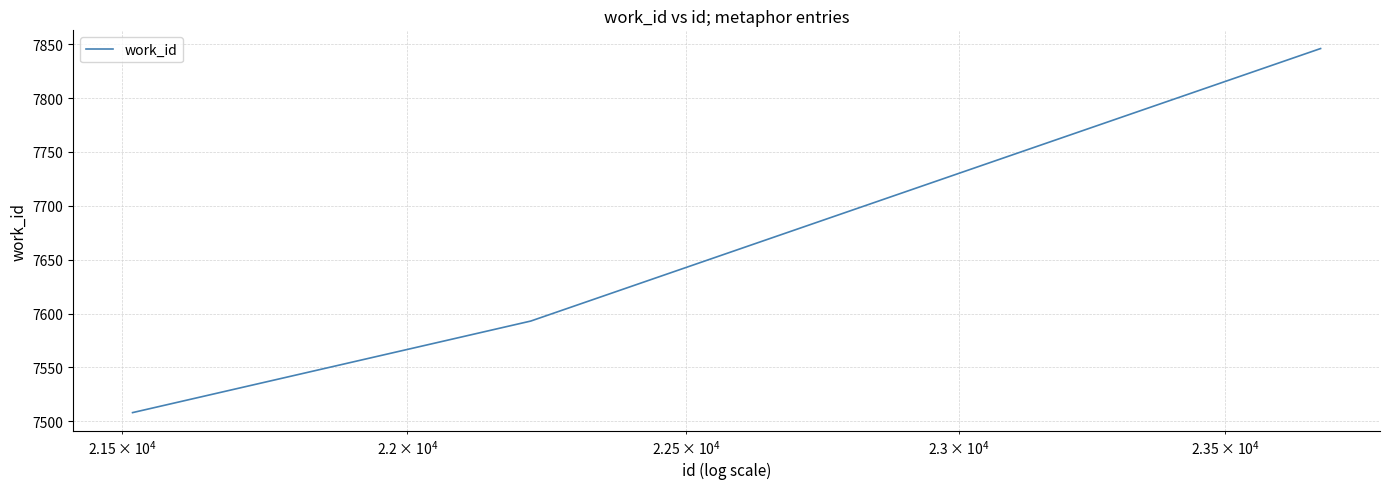

Reading left to right, list all the values displayed in this chart.

7508	7593	7846